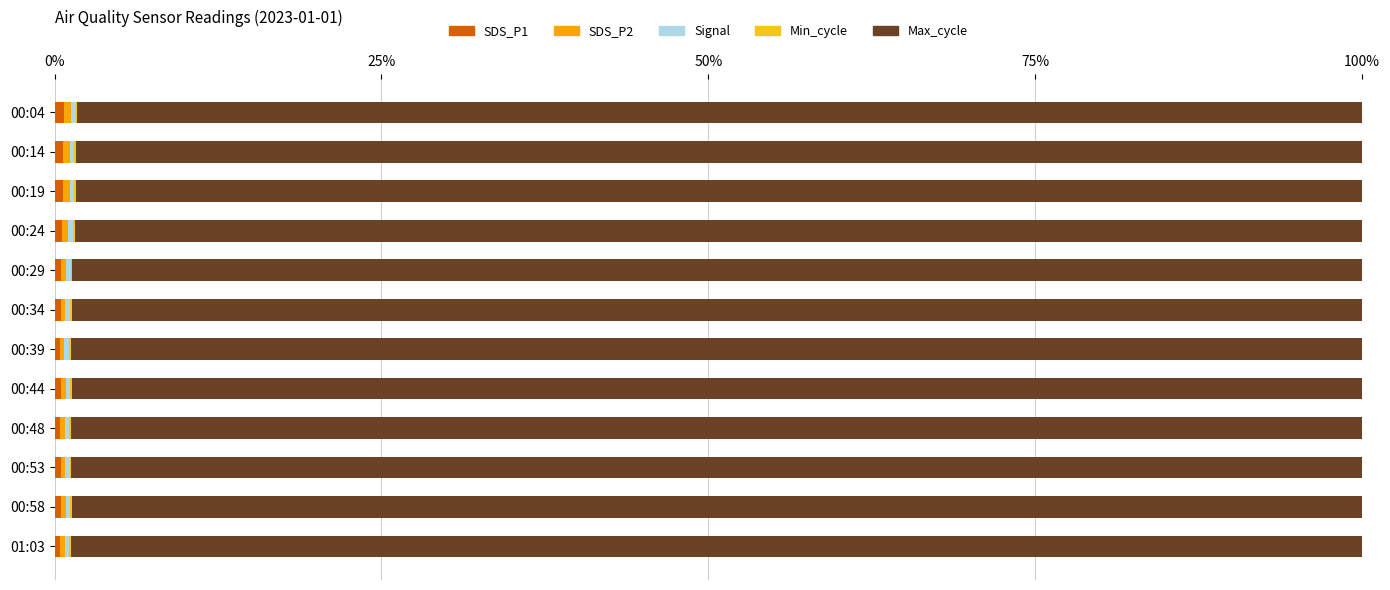

How many distinct data groups are displayed?

5